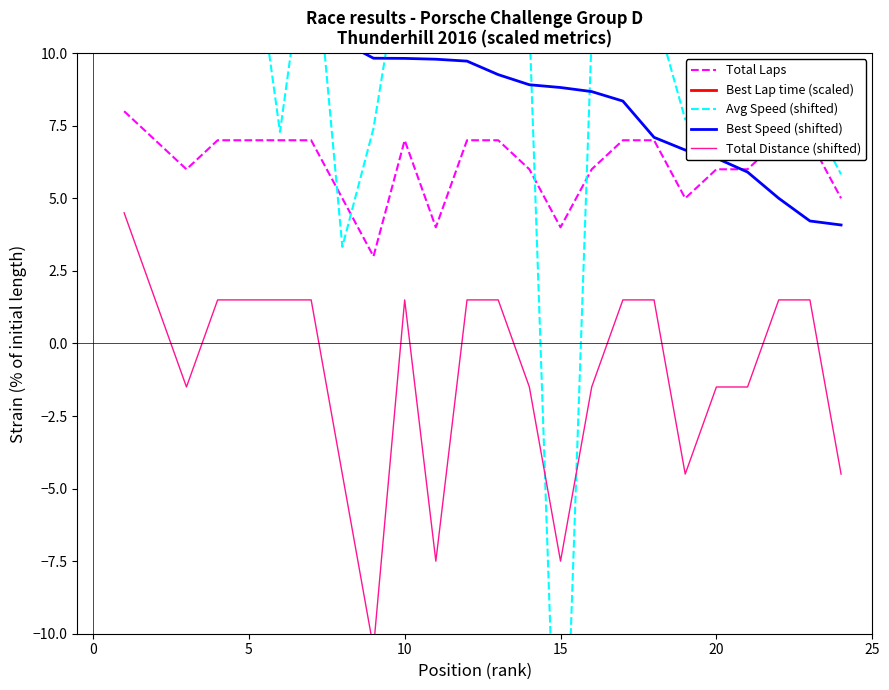

What is the highest value of the Total Laps series?

8